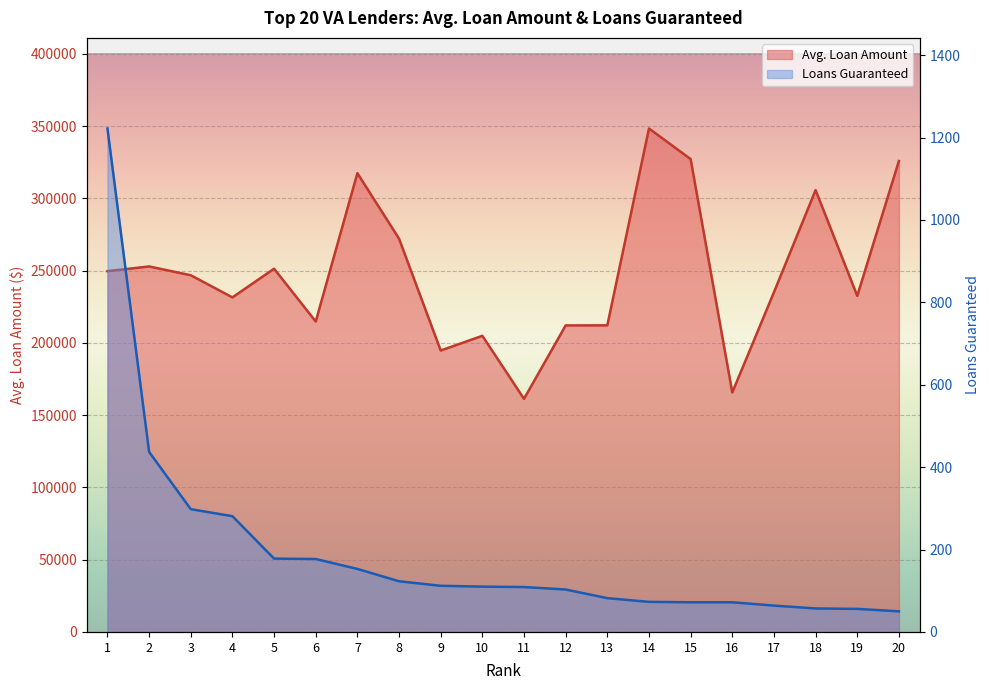

True or false: Loans Guaranteed and Avg. Loan Amount cross at least once.

False